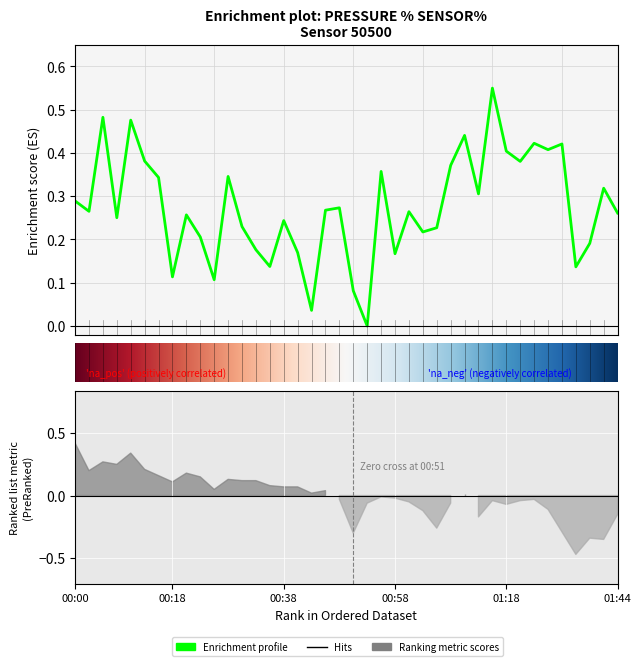

True or false: the data has more than 2 interior local peaks.

True